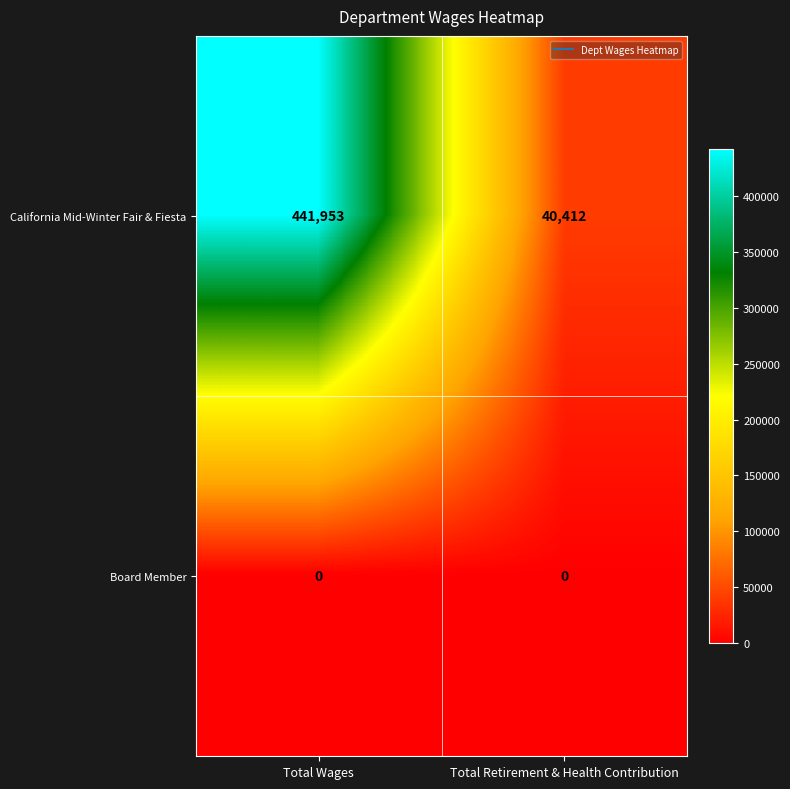

Count the number of categories in the chart.

2